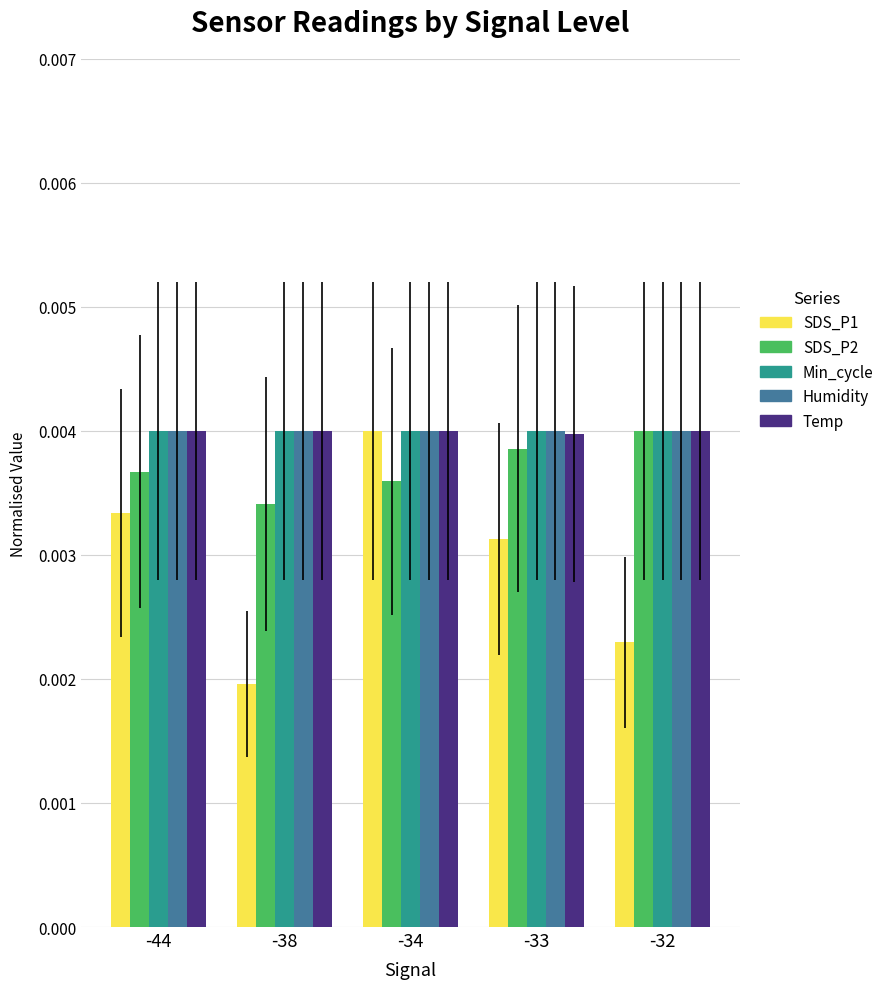

Where is SDS_P2 nearest to the value 0?

-38